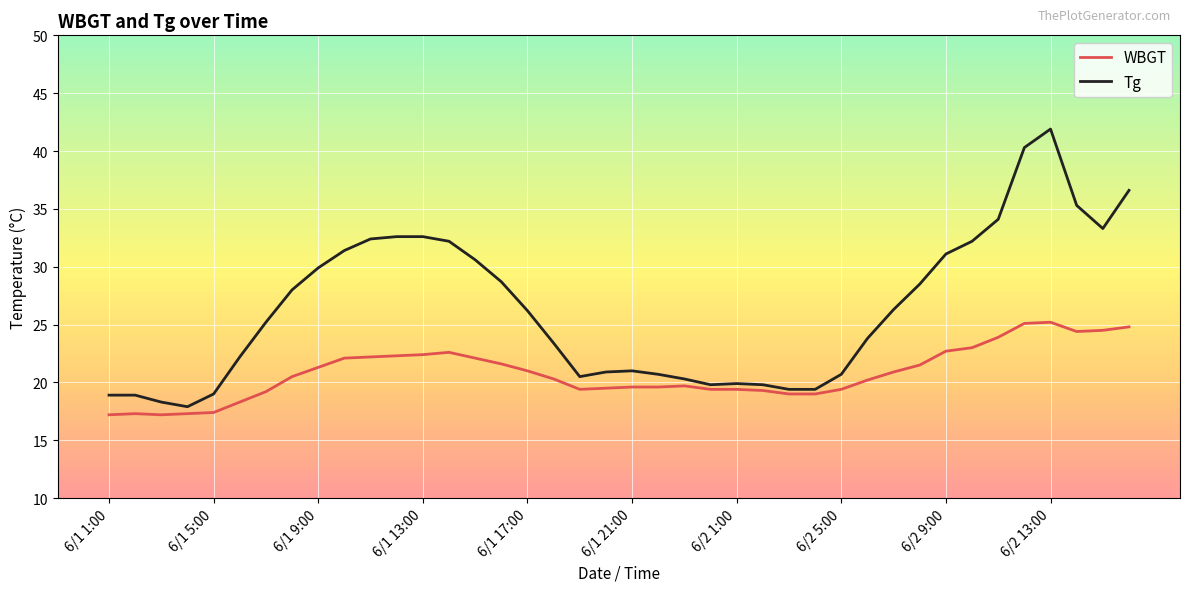

Rank the series by their maximum value, from lowest to highest.

WBGT, Tg